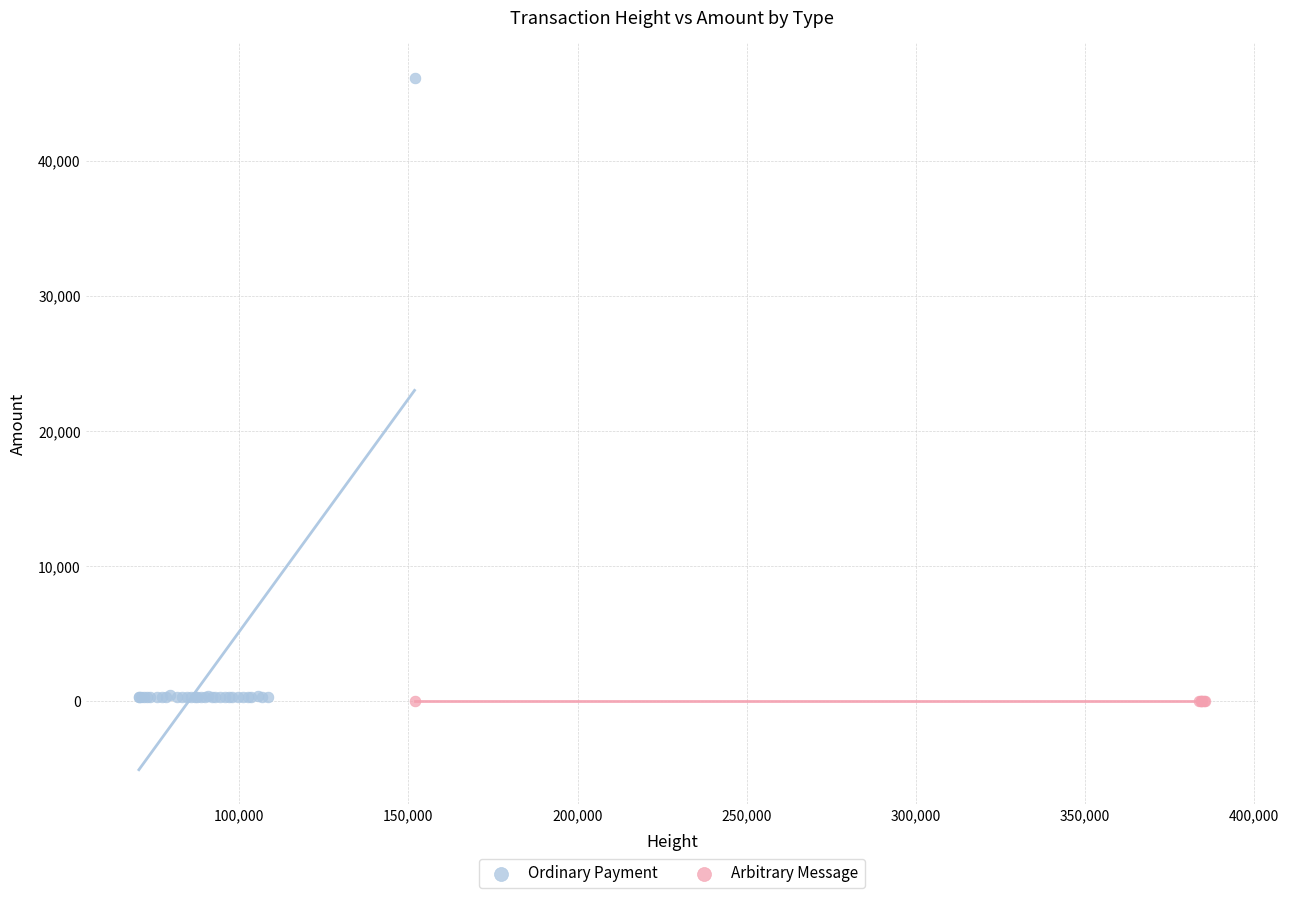

What are all the series names shown in the legend?

Ordinary Payment, Arbitrary Message